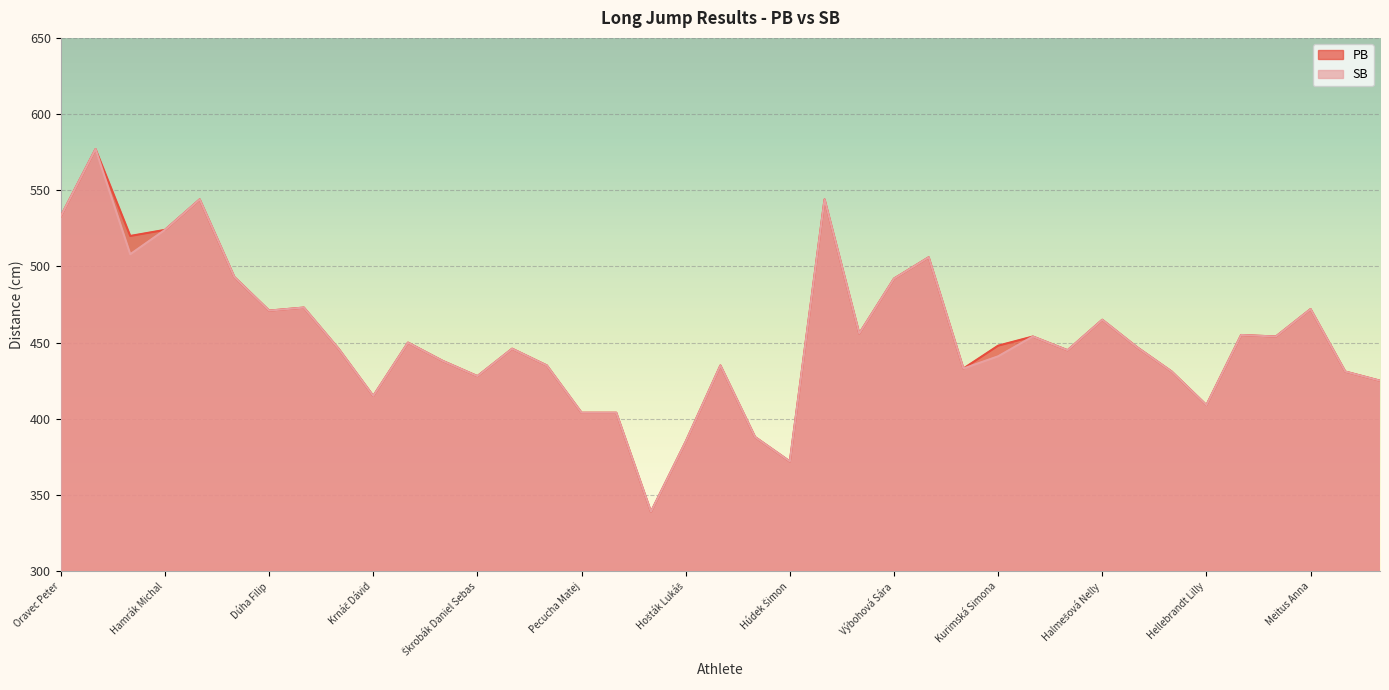

What is the label of the 19th point from the right?

Konušík Jakub